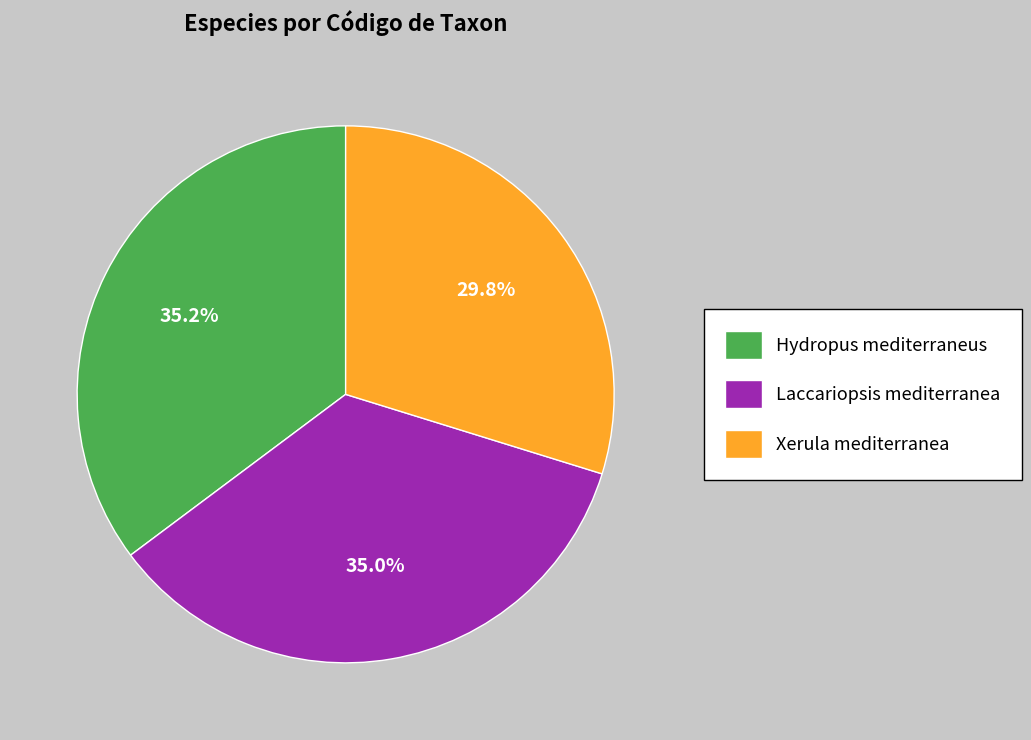

To the nearest percent, what portion does Hydropus mediterraneus represent?

35%